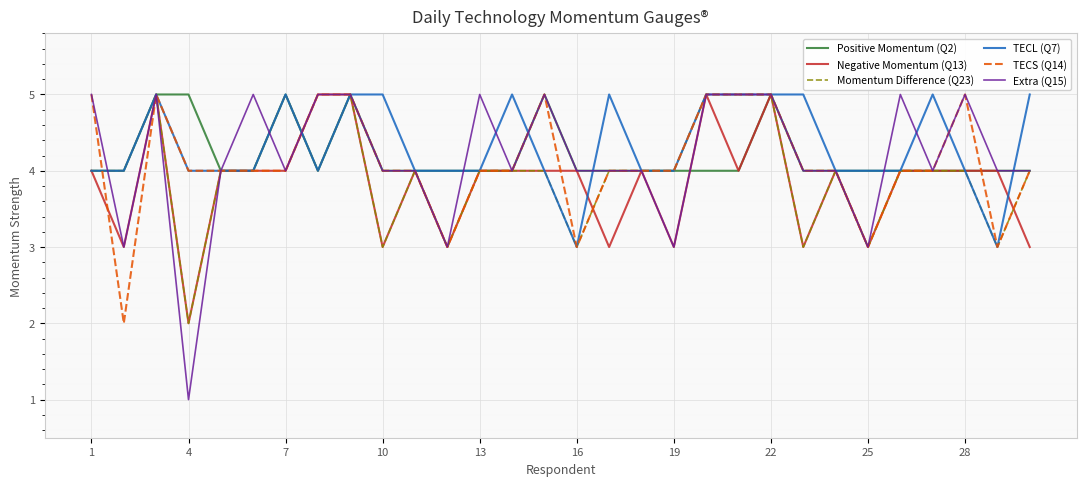

Reading right to left, what are all the values shown in this chart?

Positive Momentum (Q2): 4	4	4	4	4	4	4	4	5	4	4	4	4	4	4	5	4	4	4	4	4	5	4	5	4	4	5	5	4	4
Negative Momentum (Q13): 3	4	4	4	4	3	4	3	5	4	5	3	4	3	4	4	4	4	3	4	3	5	5	4	4	4	2	5	3	4
Momentum Difference (Q23): 4	3	4	4	4	3	4	3	5	5	5	4	4	4	3	4	4	4	3	4	3	5	4	5	4	4	2	5	4	4
TECL (Q7): 5	3	4	5	4	4	4	5	5	5	5	4	4	5	3	4	5	4	4	4	5	5	4	5	4	4	4	5	4	4
TECS (Q14): 4	3	5	4	4	3	4	4	5	5	5	4	4	4	3	5	4	4	3	4	4	5	5	4	4	4	4	5	2	5
Extra (Q15): 4	4	5	4	5	3	4	4	5	5	5	3	4	4	4	5	4	5	3	4	4	5	5	4	5	4	1	5	3	5